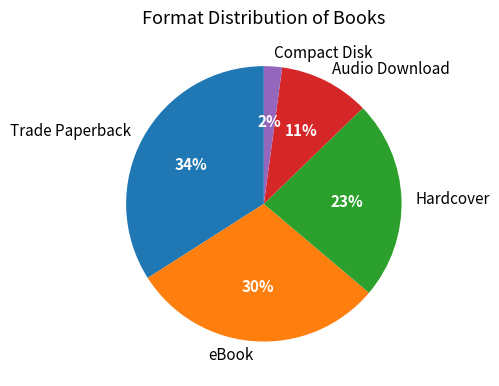

True or false: Compact Disk accounts for 8% of the total.

False